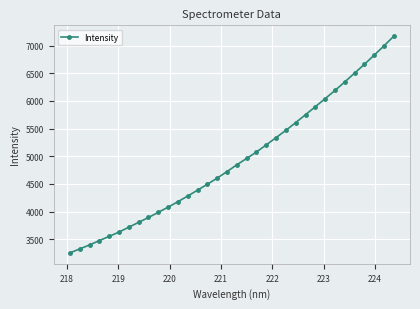

How many categories are shown in the chart?

34